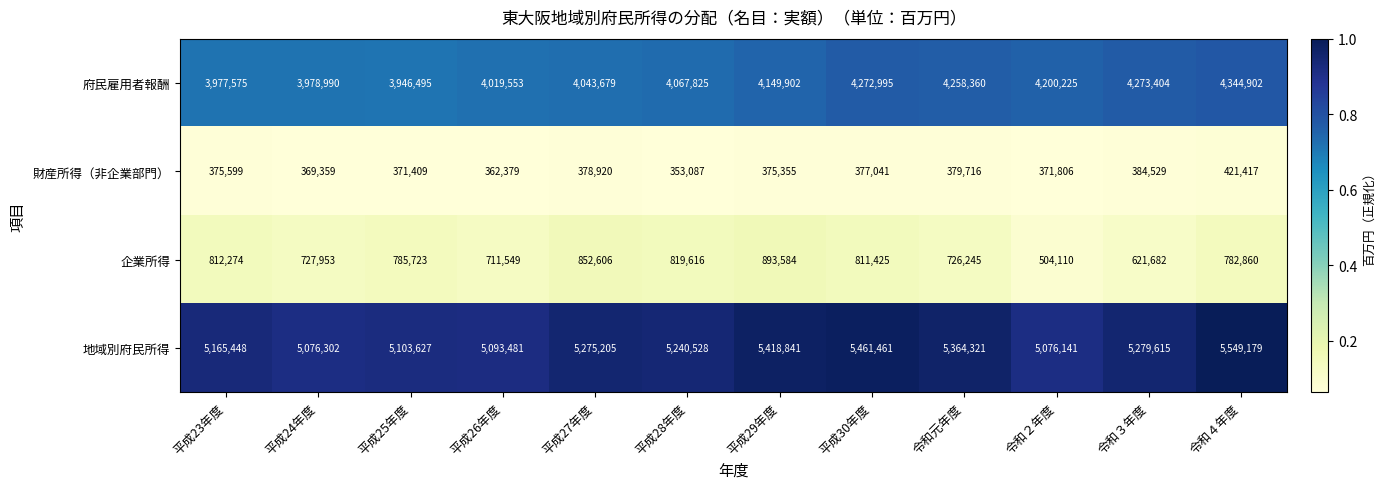

Which label corresponds to the smallest value in the chart?

平成28年度